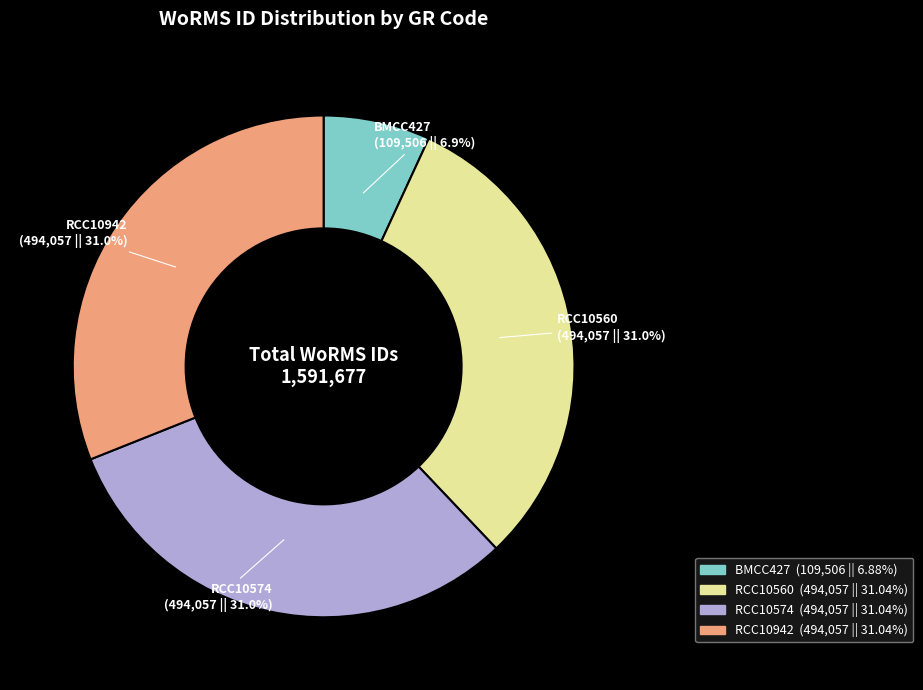

True or false: RCC10560 accounts for 37% of the total.

False